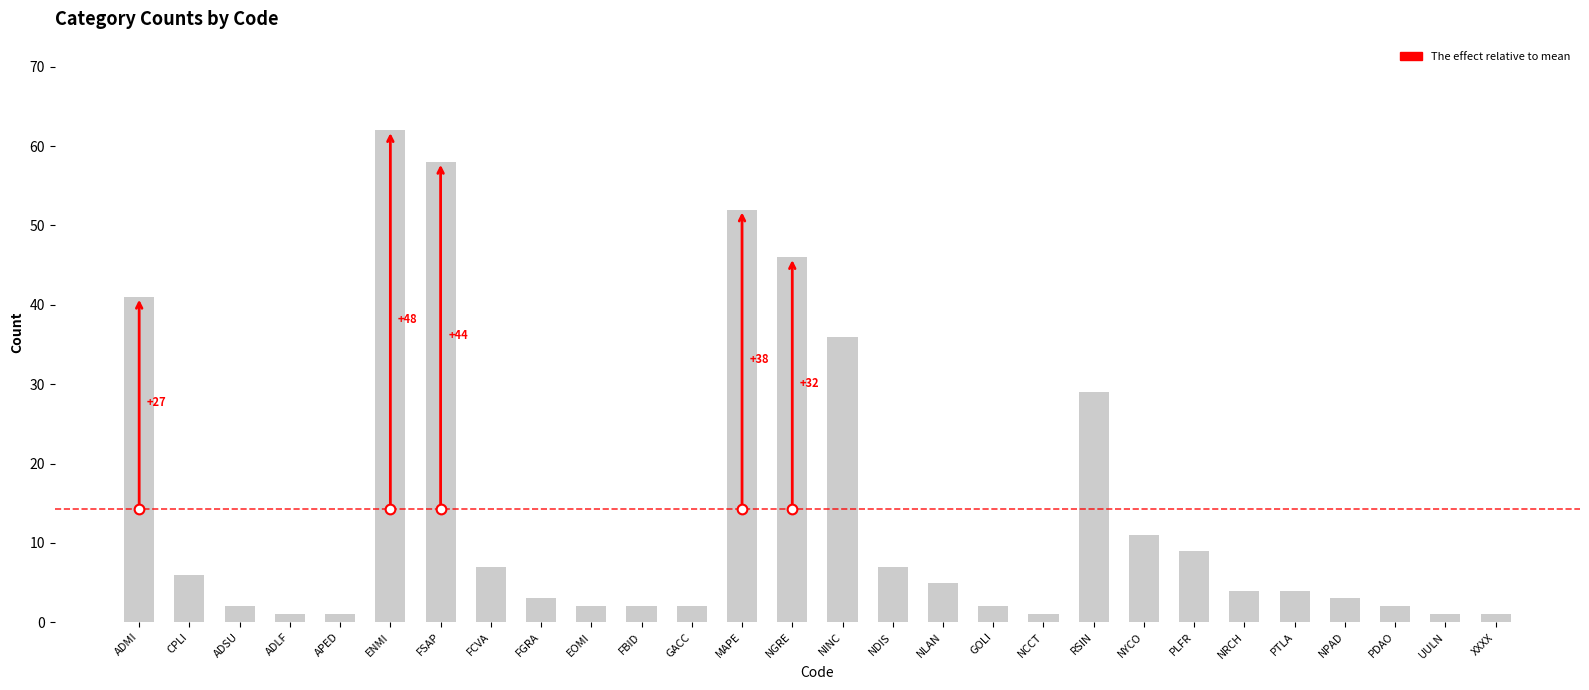

What is the average value?

14